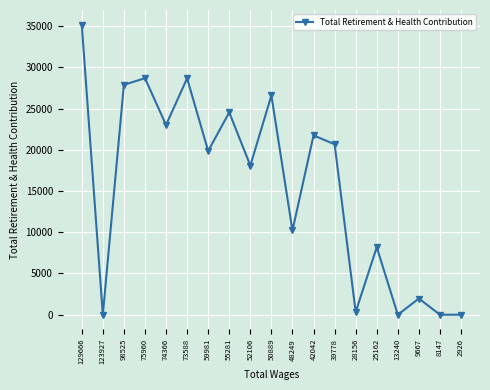

The value at 9667 is 1962. True or false?

True